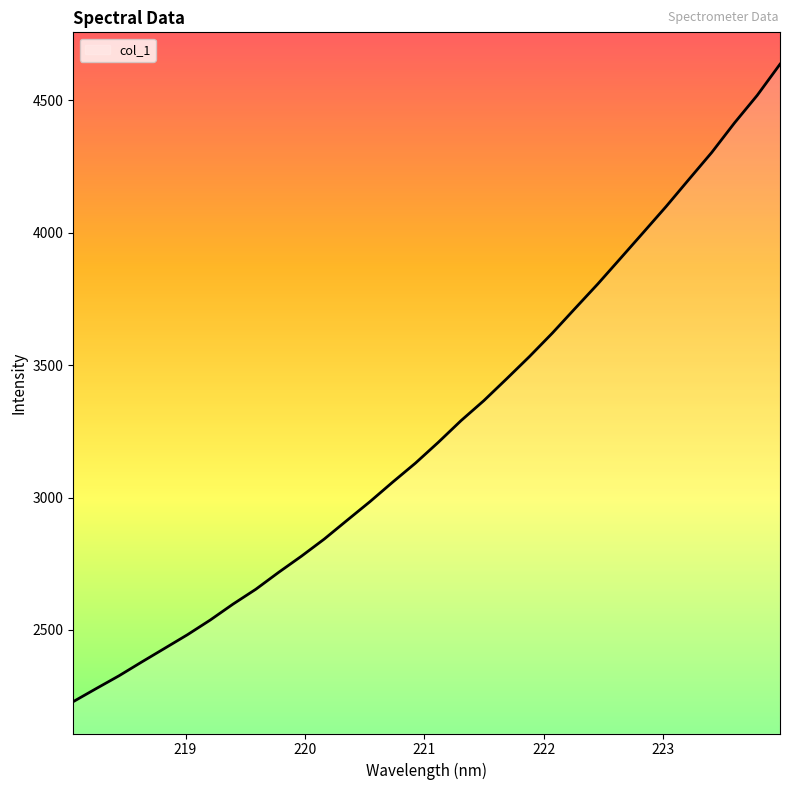

True or false: the data has more than 1 interior local peaks.

False